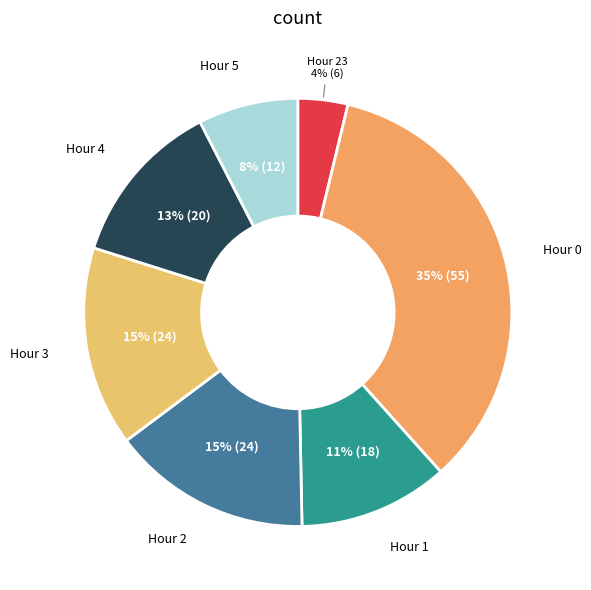

Is there a majority slice in this chart?

No